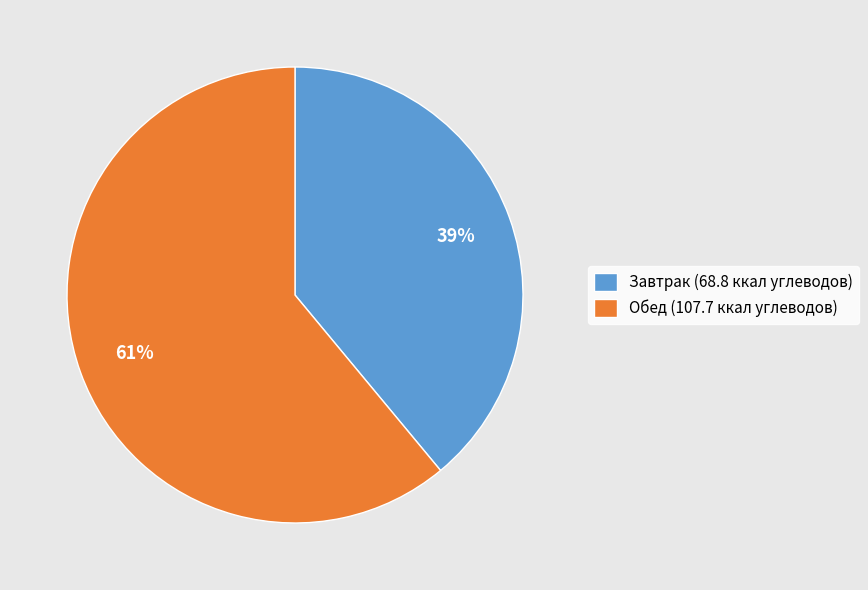

To the nearest percent, what portion does Завтрак (68.8 ккал углеводов) represent?

39%